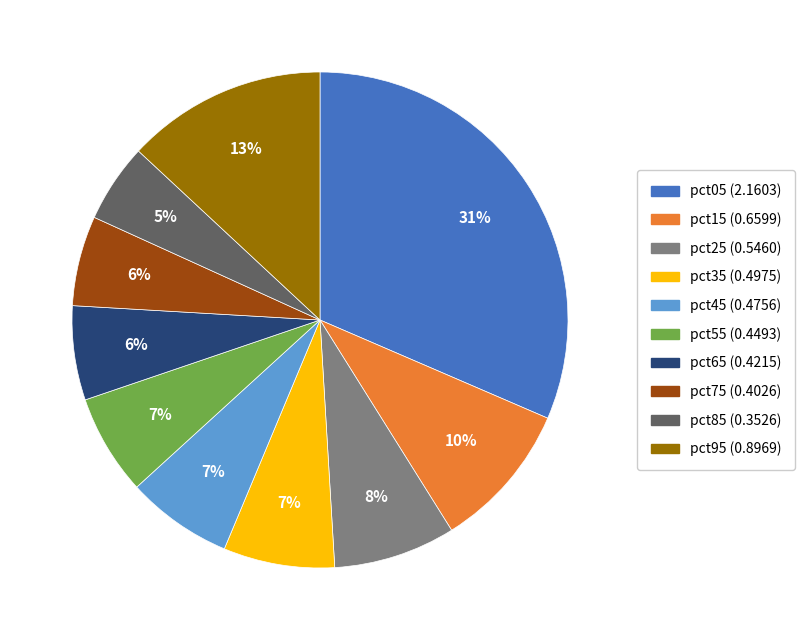

Which category has the smallest portion of the pie?

pct85